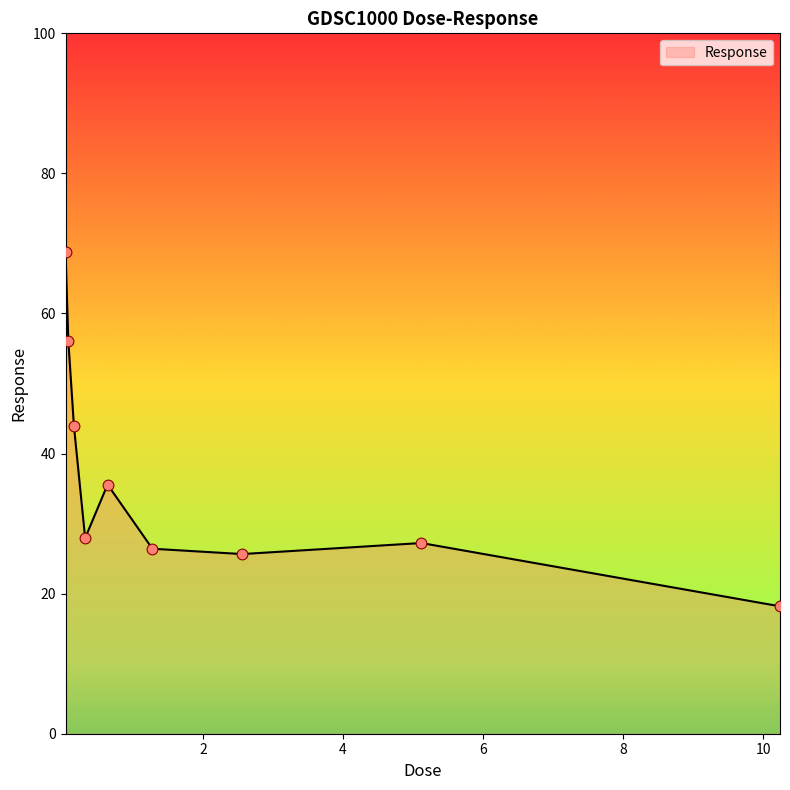

What is the greatest value displayed?

68.8